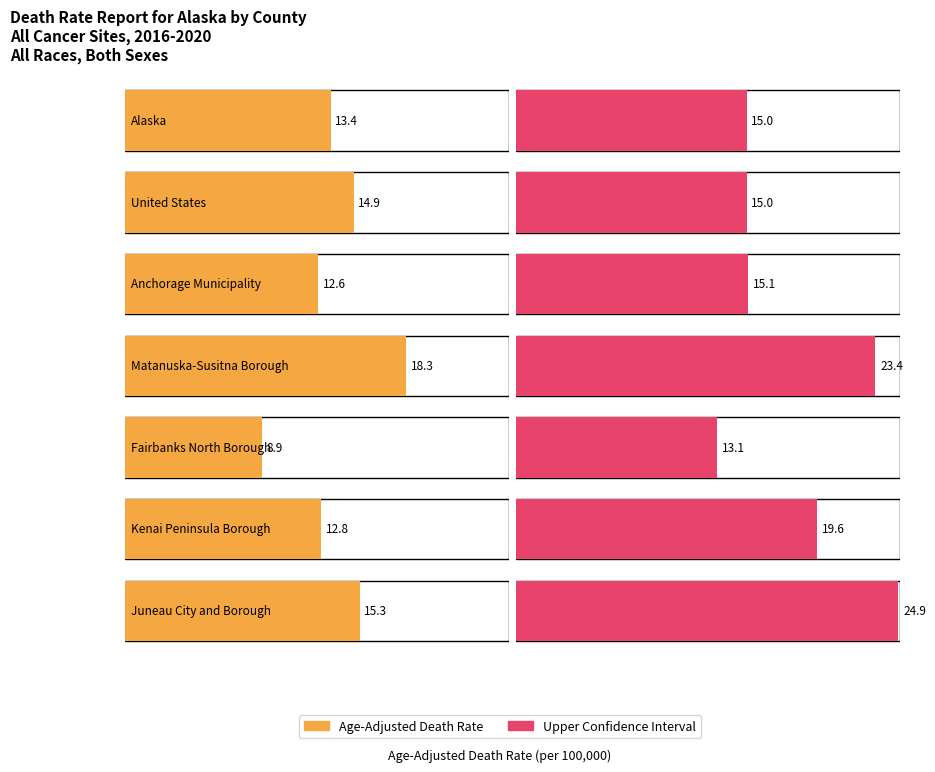

Rank the categories by value from highest to lowest.

Matanuska-Susitna Borough, Juneau City and Borough, United States, Alaska, Kenai Peninsula Borough, Anchorage Municipality, Fairbanks North Borough